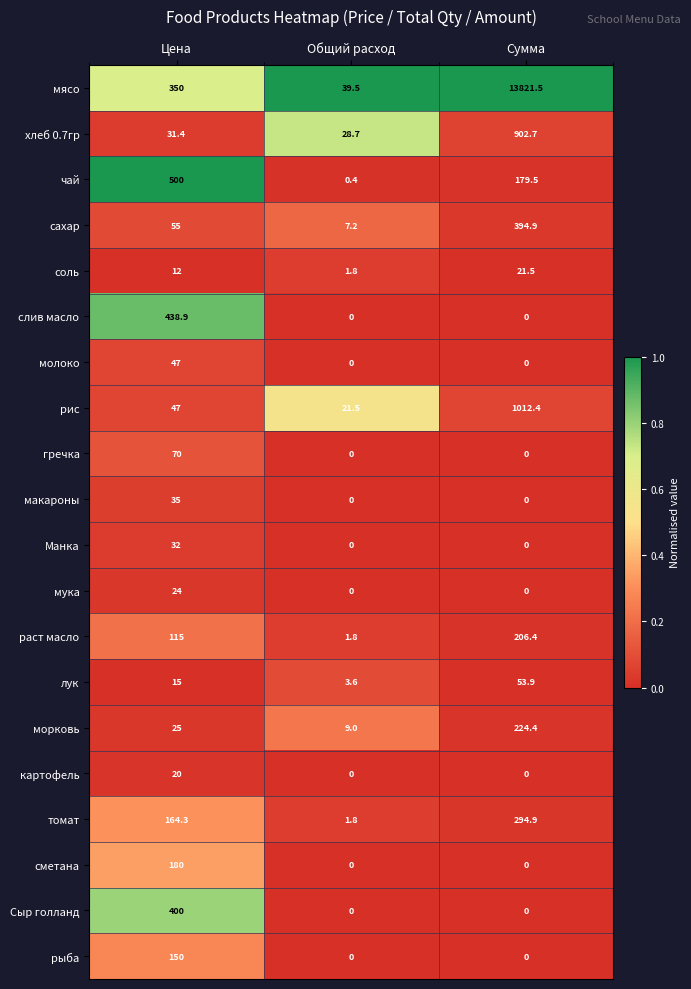

Between Цена and Сумма, which series saw the biggest shift?

мясо